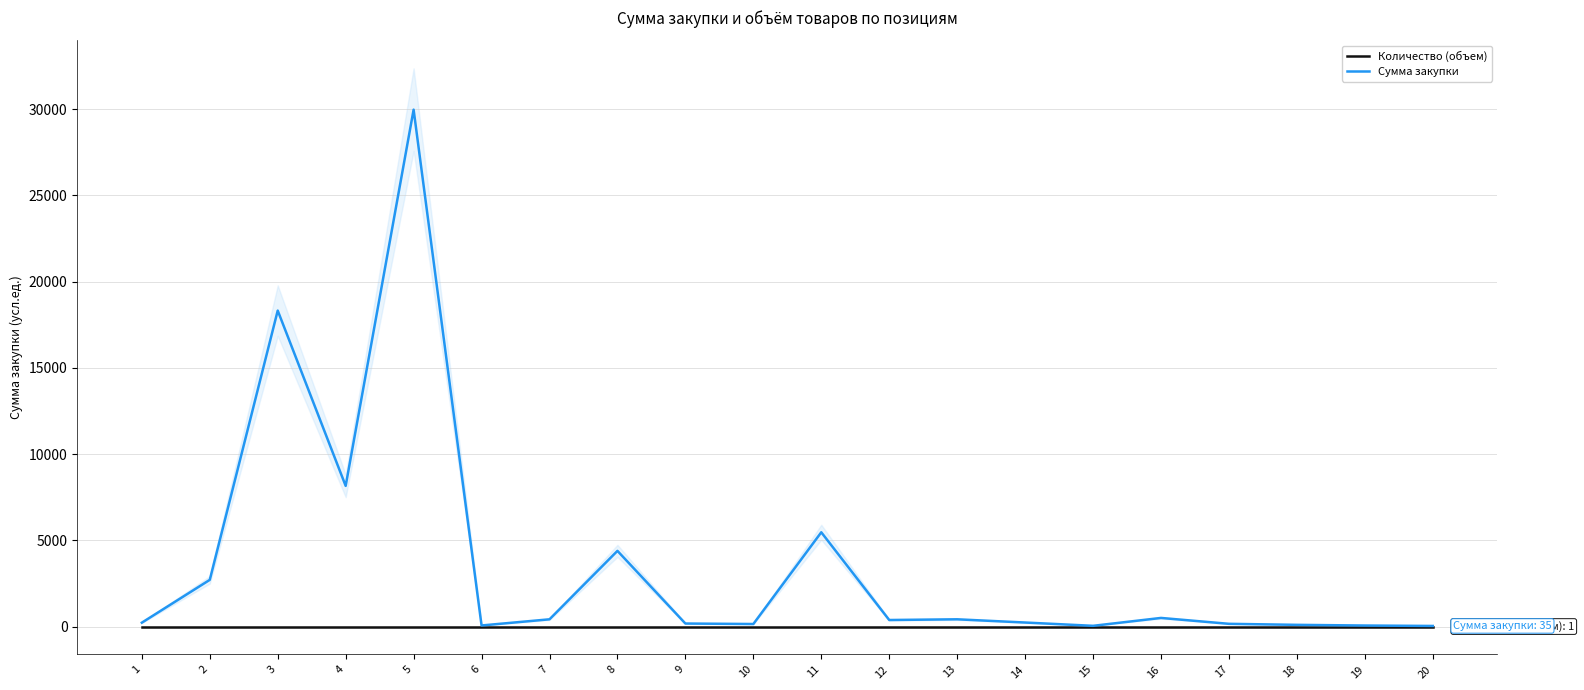

How many values in the Сумма закупки series exceed 379?

10